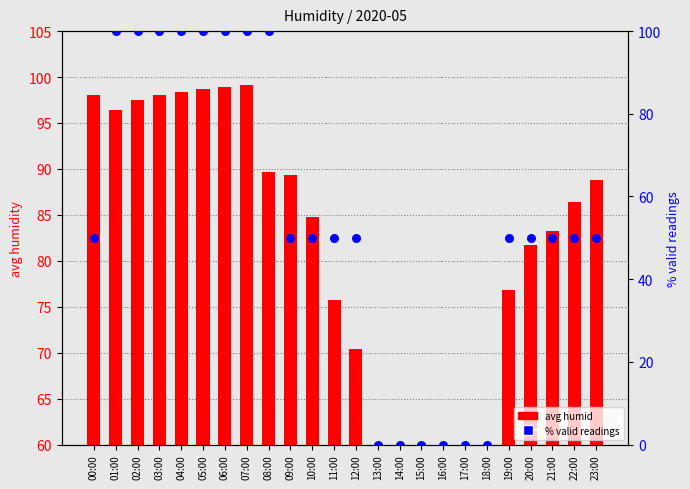

At which category is the sum across all series the highest?

07:00